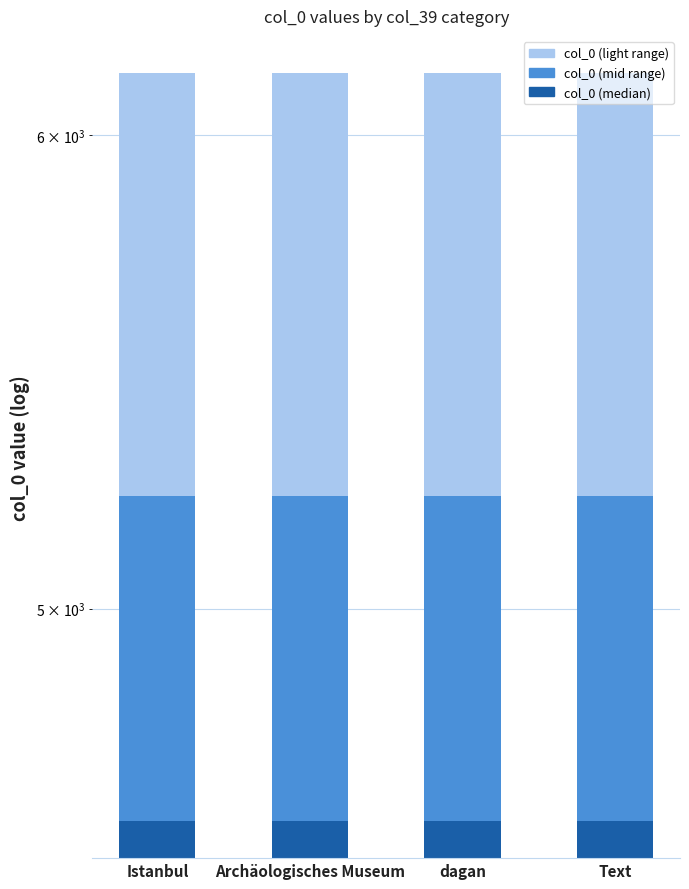

At which category does the chart reach its peak across all series?

Istanbul